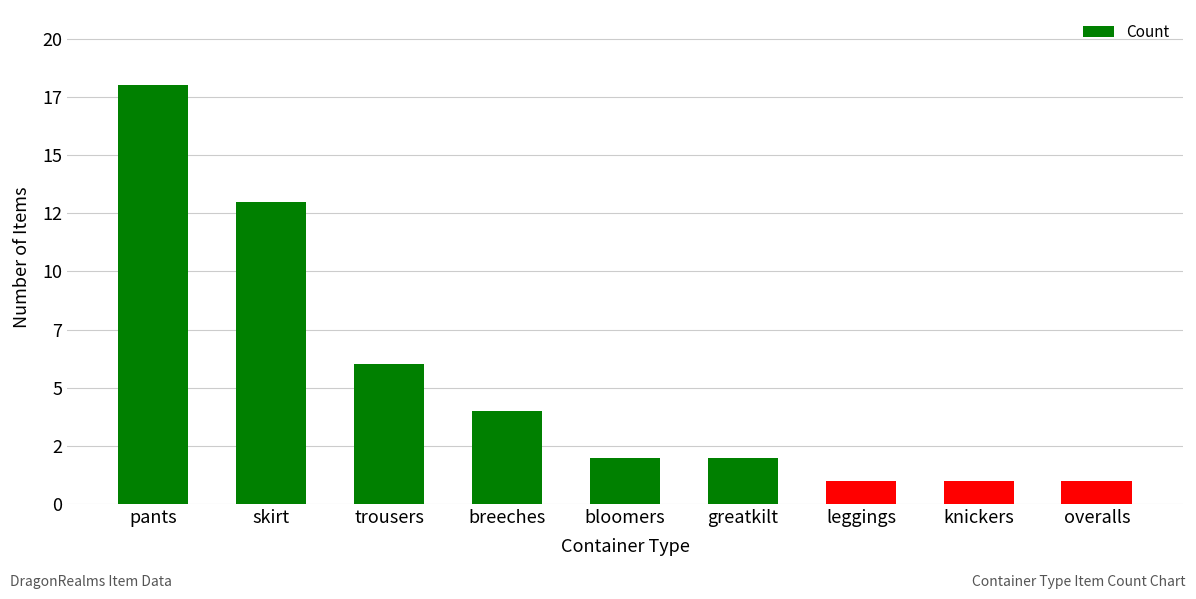

Are the bars horizontal?

No